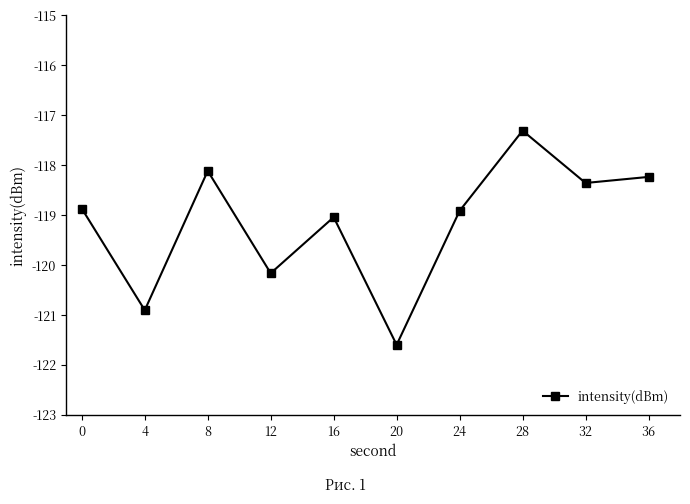

Reading right to left, list all the values displayed in this chart.

36=-118.2	32=-118.4	28=-117.3	24=-118.9	20=-121.6	16=-119.0	12=-120.2	8=-118.1	4=-120.9	0=-118.9